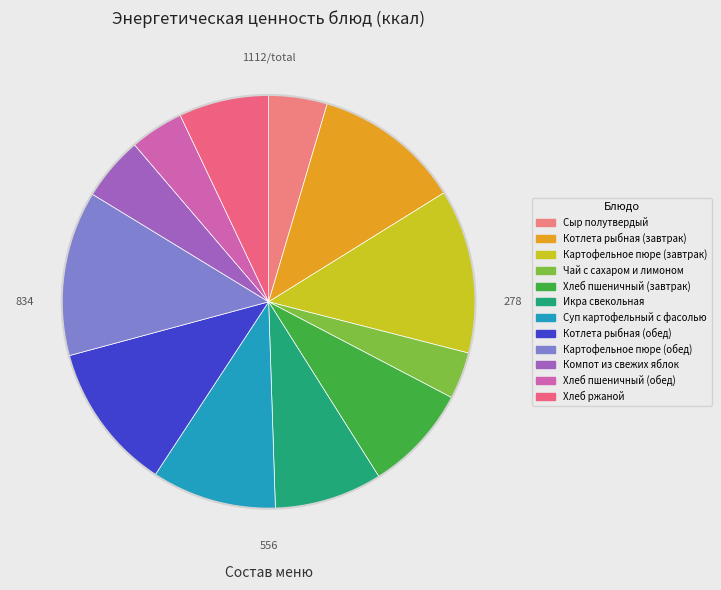

Count the number of slices in the pie.

12